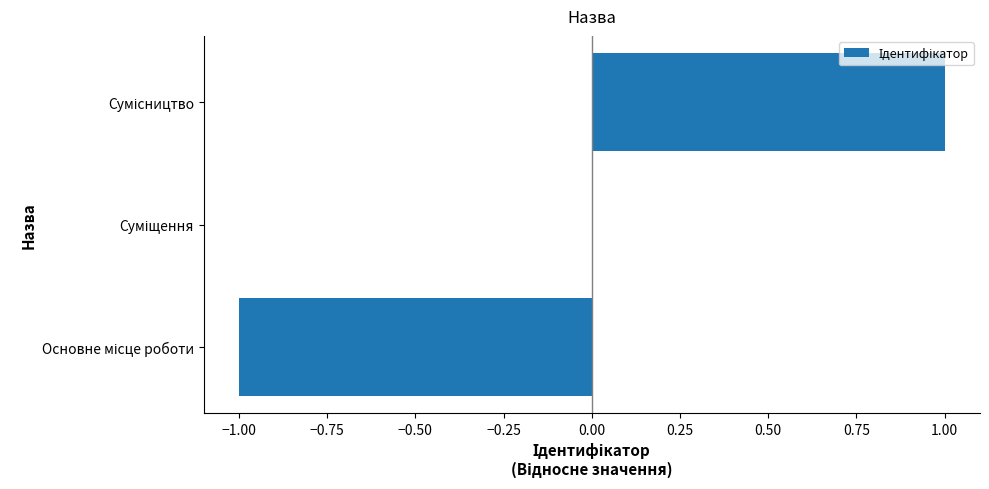

Count the values in the range -1 to 1.

3